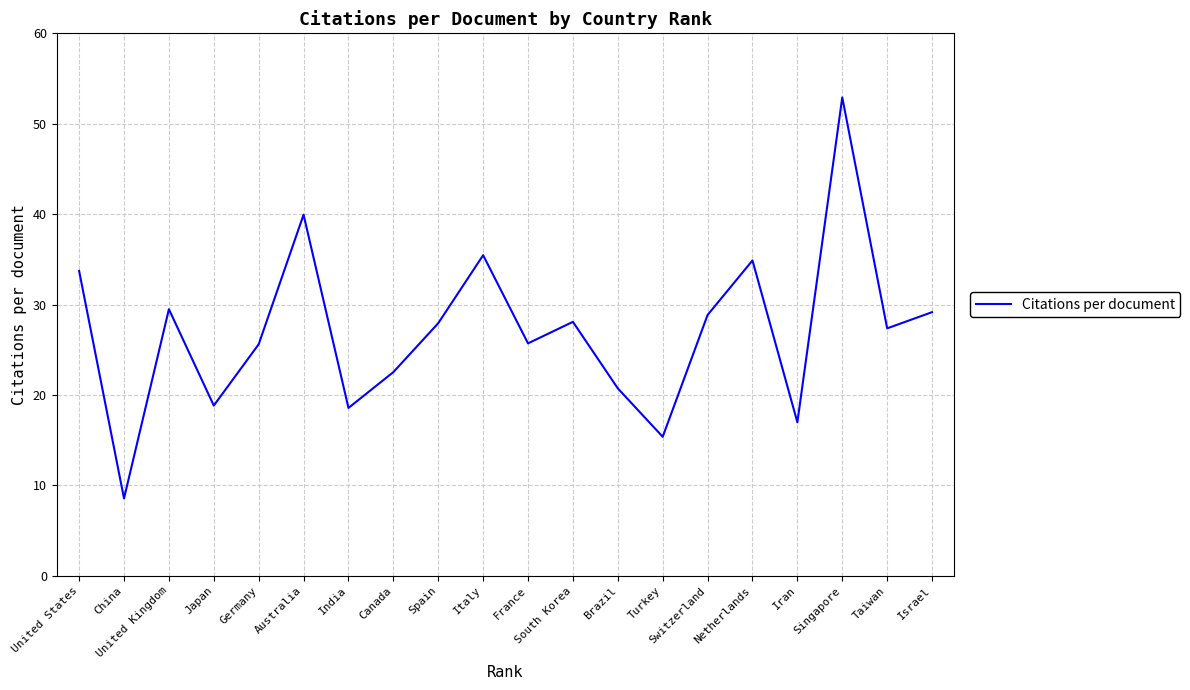

At which category does the chart reach its minimum across all series?

China